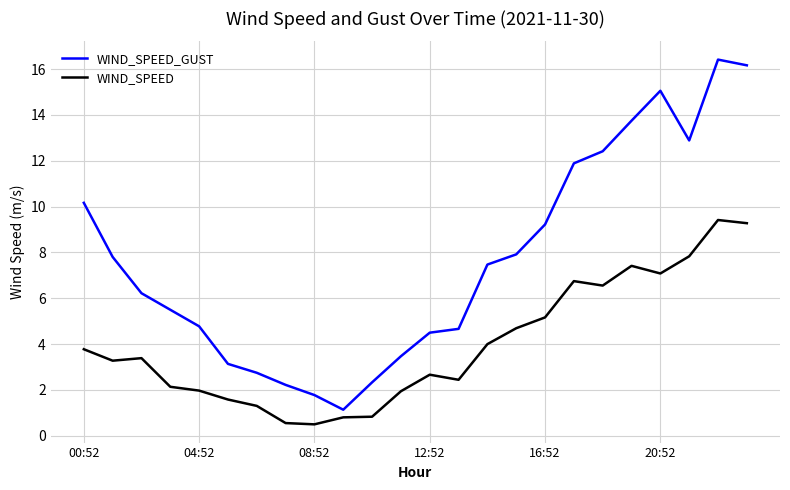

What is the lowest value of the WIND_SPEED_GUST series?

1.1